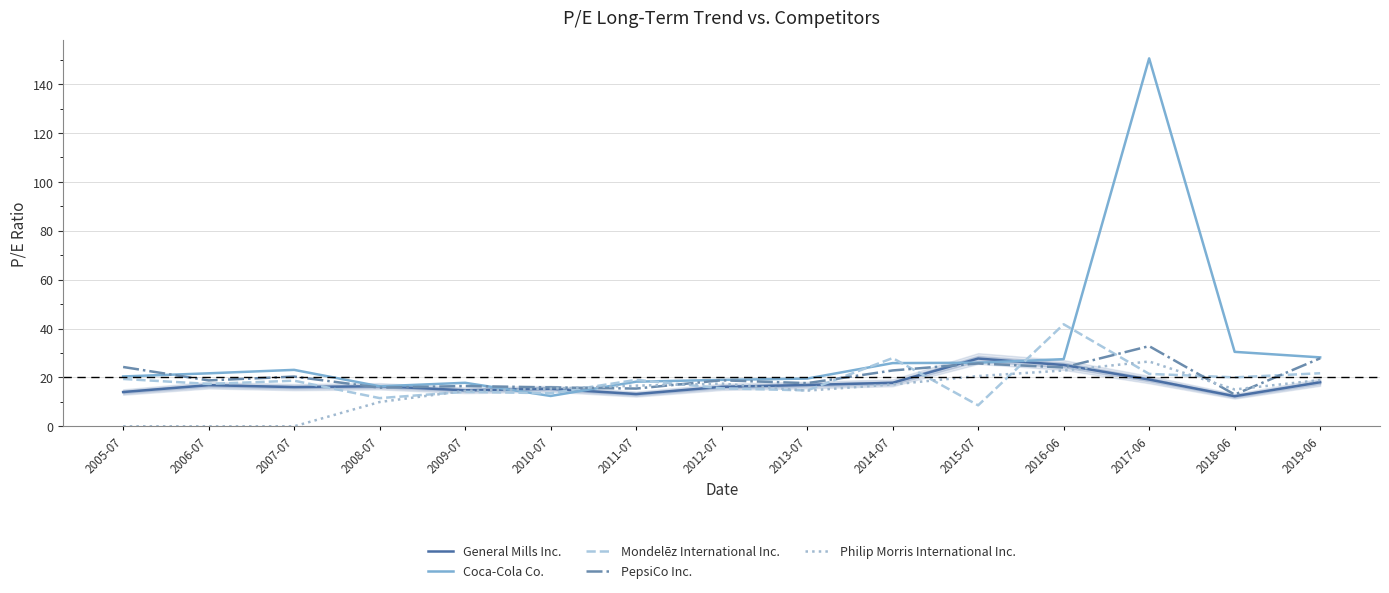

The PepsiCo Inc. series shows 18.8 at 2012-07. True or false?

True